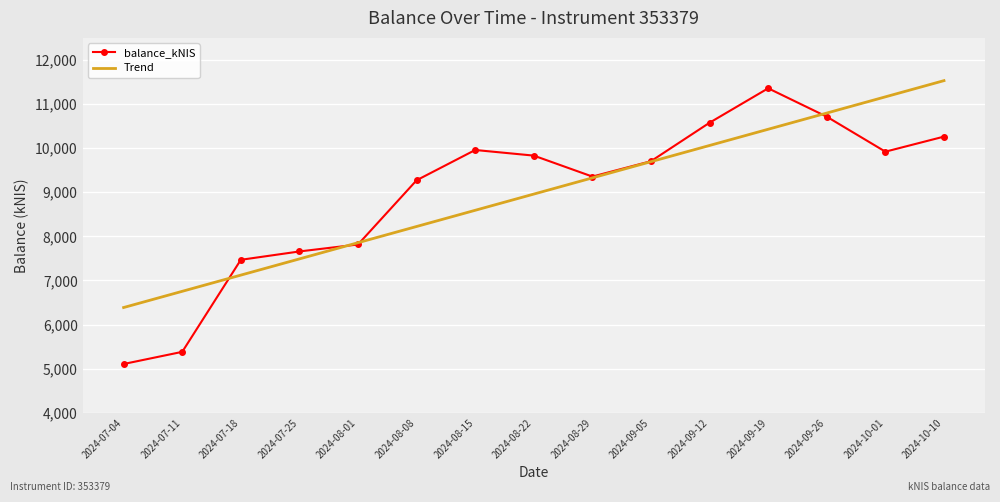

Where is the first local minimum for balance_kNIS?

2024-08-29